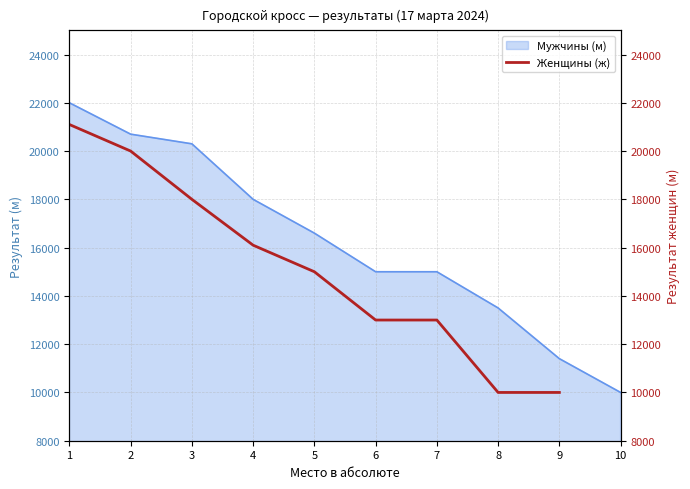

Where does the data first go above 15000?

1